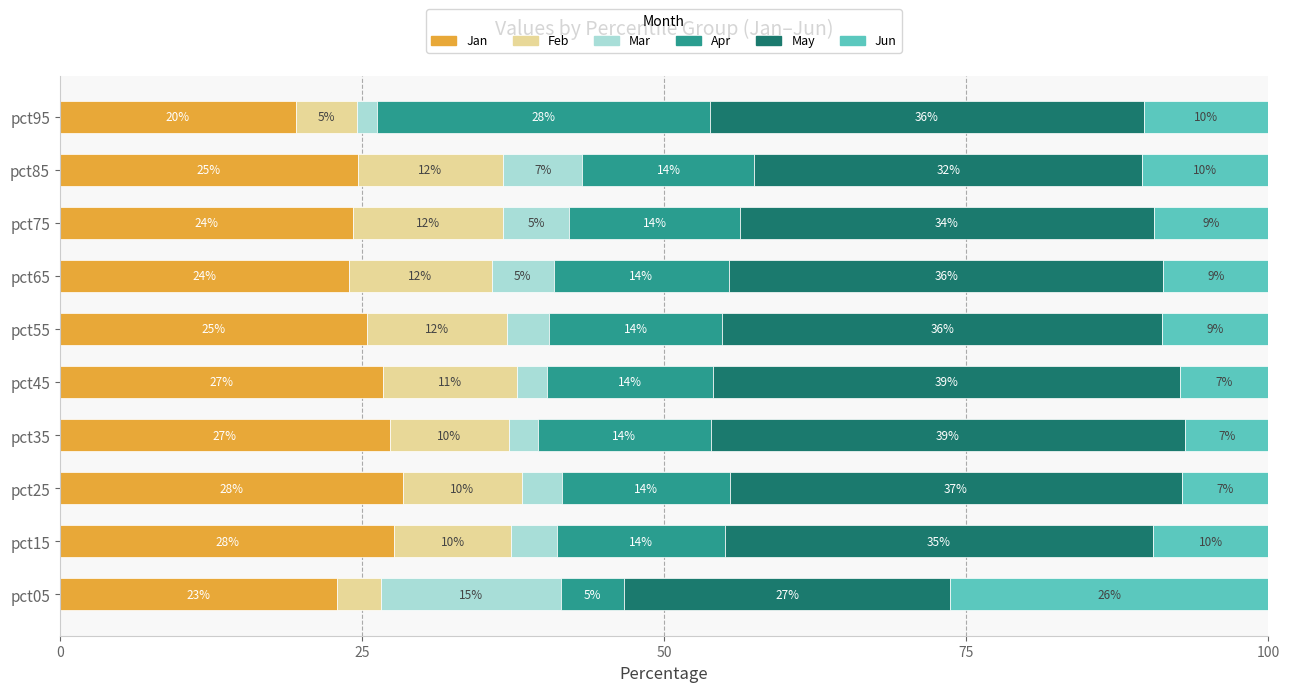

What are all the series names shown in the legend?

Jan, Feb, Mar, Apr, May, Jun